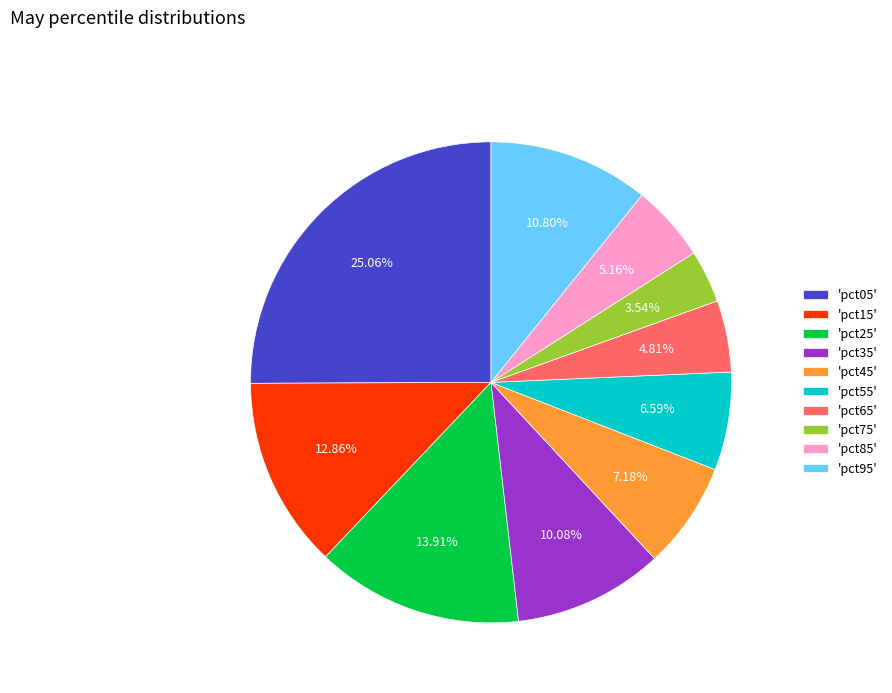

Which has a higher value, 'pct65' or 'pct05'?

'pct05'